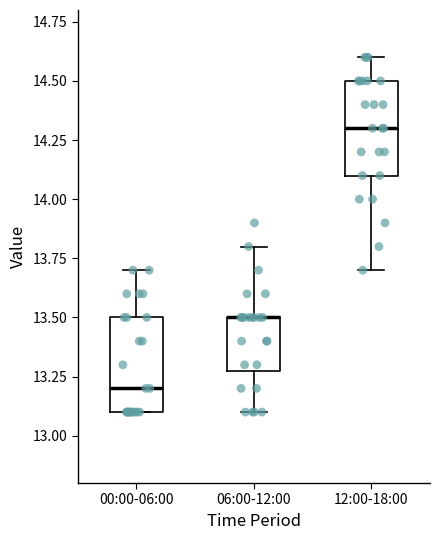

Where does the upper whisker of the box for 06:00-12:00 end on the y-axis? The values are not printed on the chart, so give them approximately, as read against the axis.

13.8